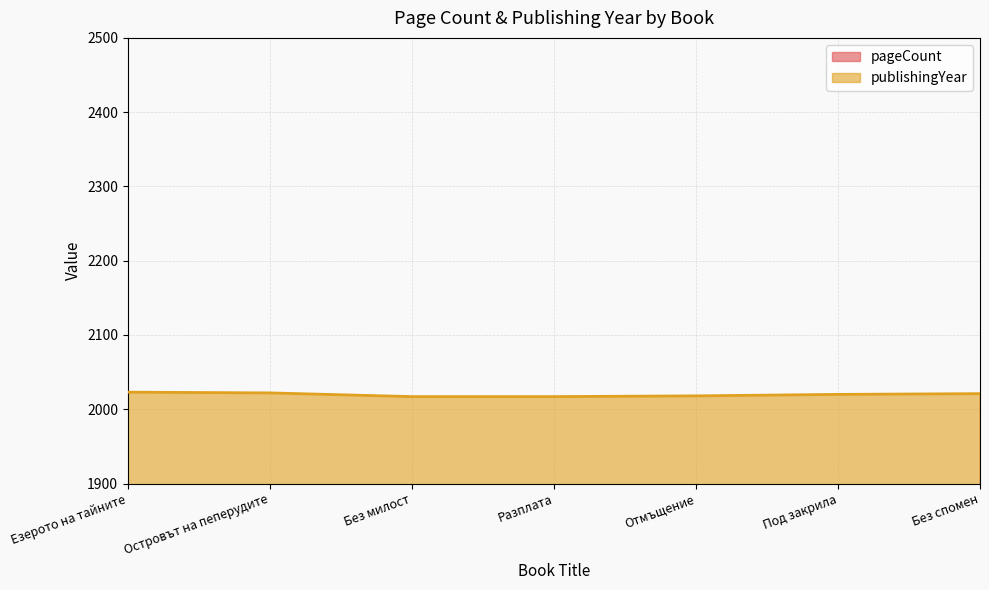

Rank the series at Езерото на тайните from highest to lowest value.

publishingYear, pageCount